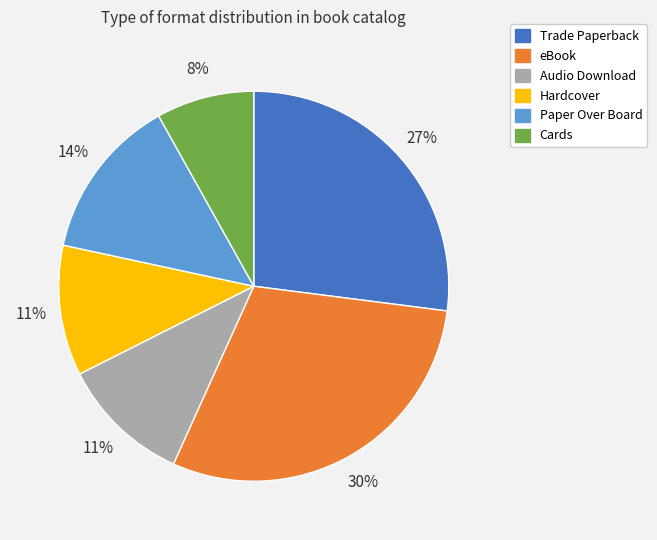

The eBook slice represents 30% of the pie. True or false?

True